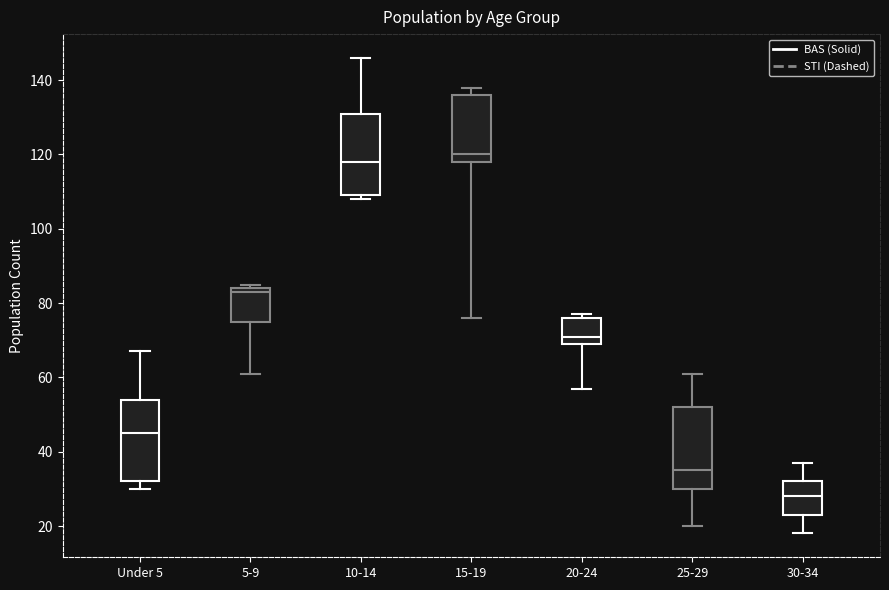

Where does the lower whisker of the box for 15-19 end on the y-axis? The values are not printed on the chart, so give them approximately, as read against the axis.

76